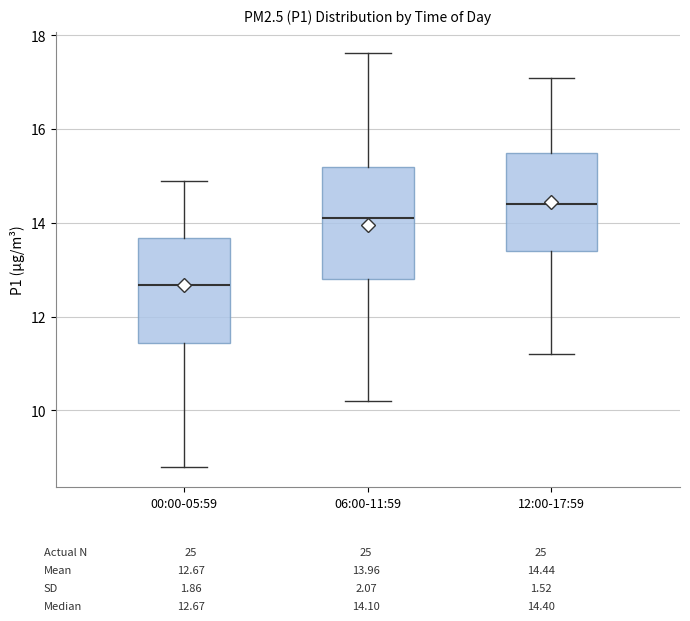

Where does the lower whisker of the box for 12:00-17:59 end on the y-axis? The values are not printed on the chart, so give them approximately, as read against the axis.

11.2